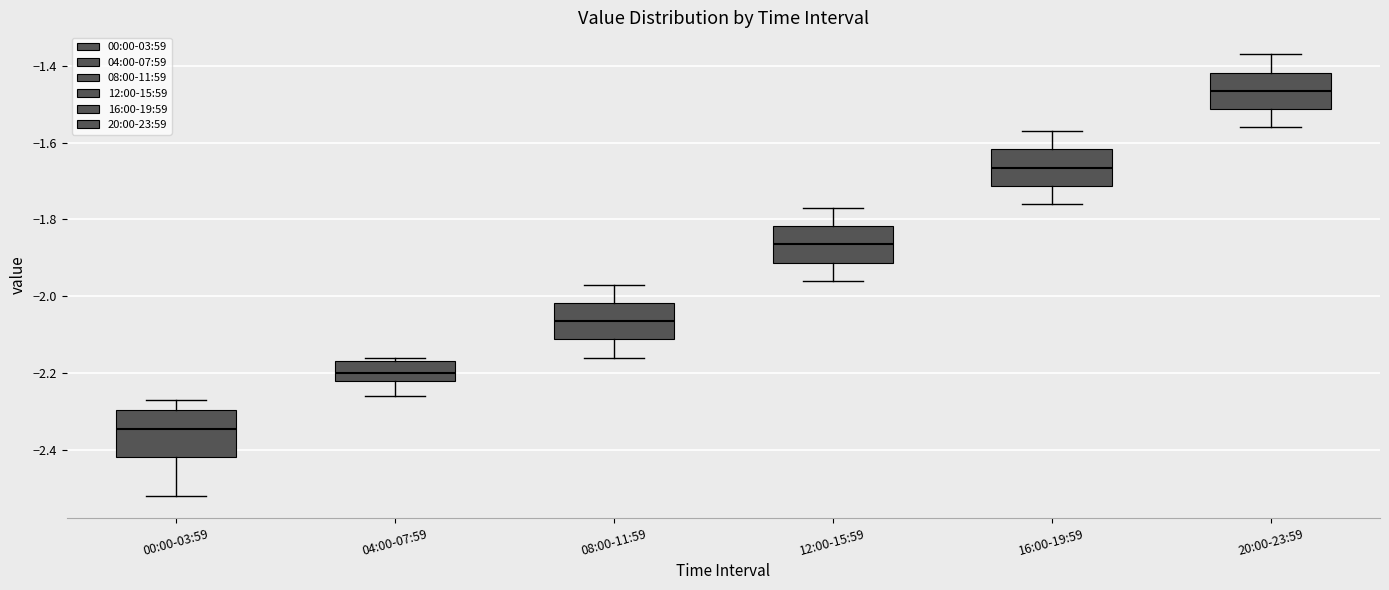

Reading left to right, read every box against the y-axis: the position of its median line, the range the box covers, and the ends of its whiskers. The values are not printed on the chart, so give them approximately, as read against the axis.

00:00-03:59: median -2.34, box -2.42 to -2.30, whiskers -2.52 to -2.26
04:00-07:59: median -2.20, box -2.22 to -2.16, whiskers -2.26 to -2.16 (just above the box's upper edge)
08:00-11:59: median -2.06, box -2.12 to -2.02, whiskers -2.16 to -1.96
12:00-15:59: median -1.86, box -1.92 to -1.82, whiskers -1.96 to -1.76
16:00-19:59: median -1.66, box -1.72 to -1.62, whiskers -1.76 to -1.56
20:00-23:59: median -1.46, box -1.52 to -1.42, whiskers -1.56 to -1.36